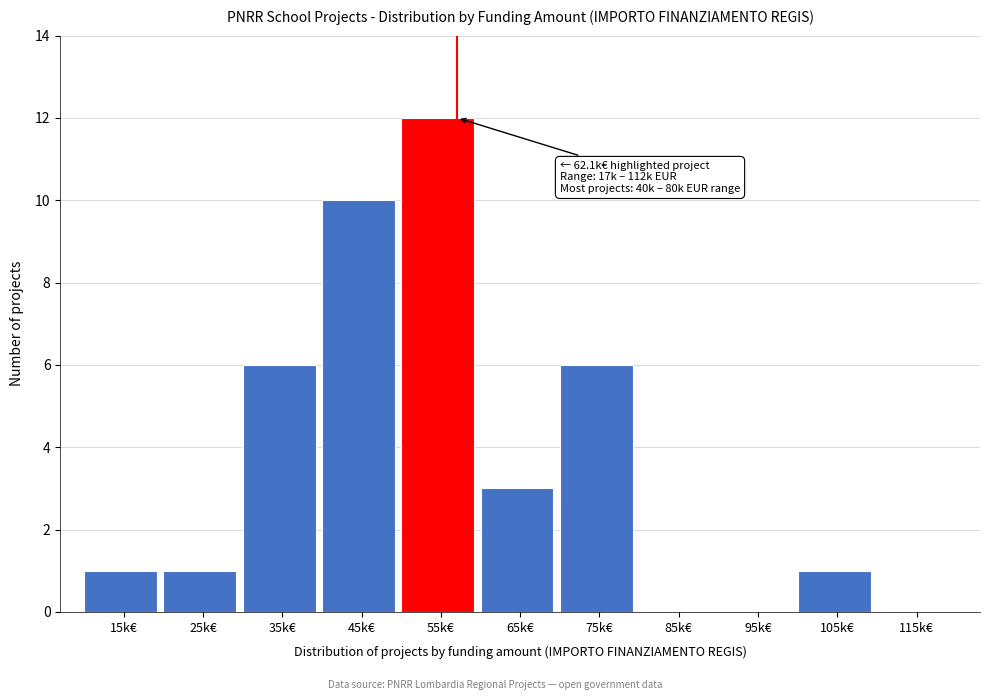

Reading right to left, transcribe all the data shown in this chart.

115k€=0	105k€=1	95k€=0	85k€=0	75k€=6	65k€=3	55k€=12	45k€=10	35k€=6	25k€=1	15k€=1